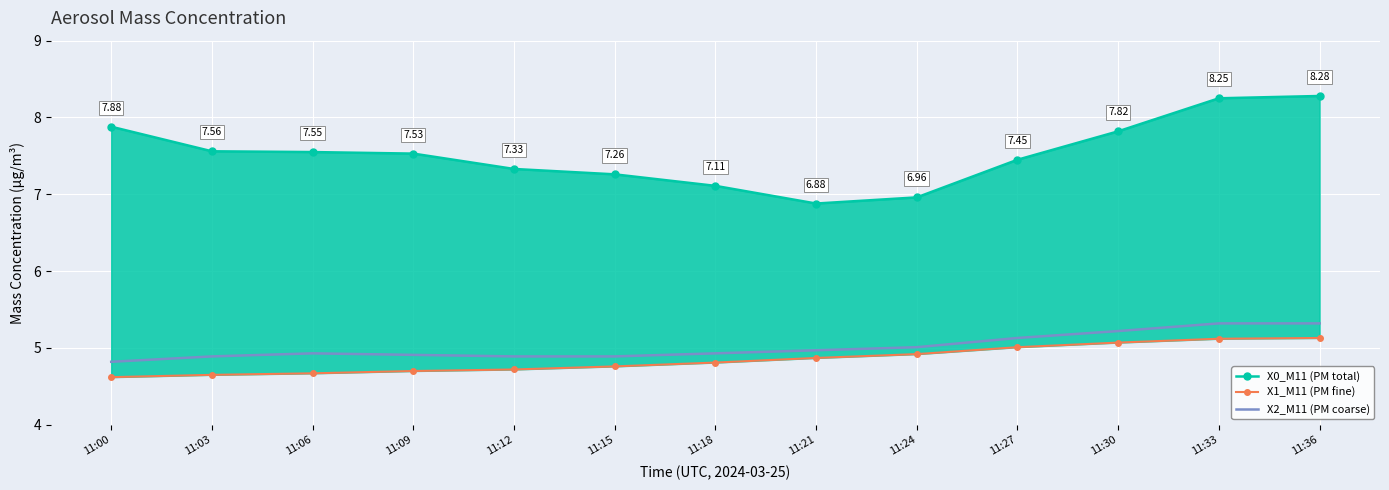

Is the value of X1_M11 (PM fine) at 11:30 greater than the value of X0_M11 (PM total) at 11:36?

No